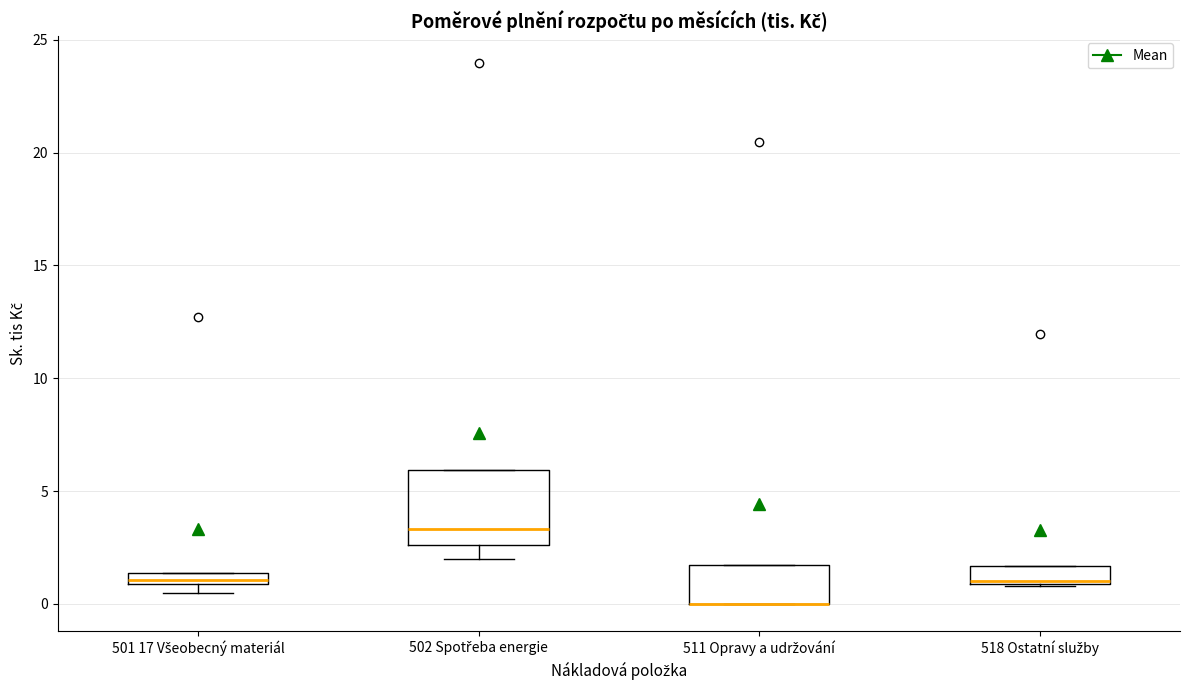

Which box is the tallest, from its lower edge to its upper edge?

502 Spotřeba energie